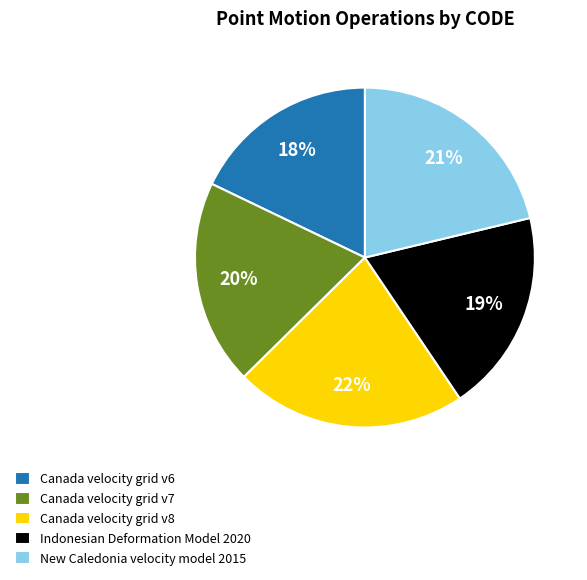

Which category has the biggest portion of the pie?

Canada velocity grid v8